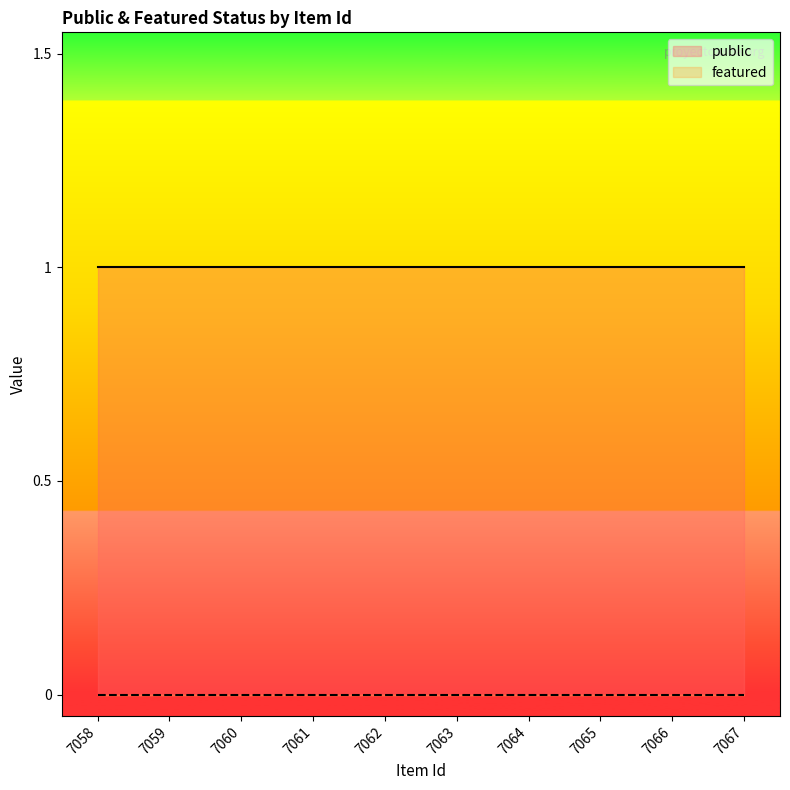

True or false: featured and public intersect in this chart.

False